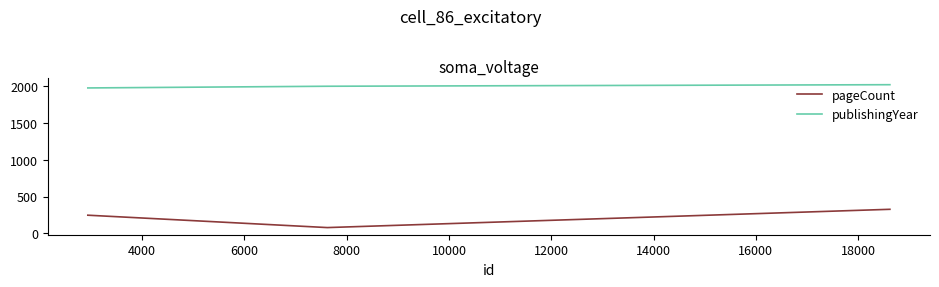

What is the sum of the pageCount values at 4000 and 6000?

328